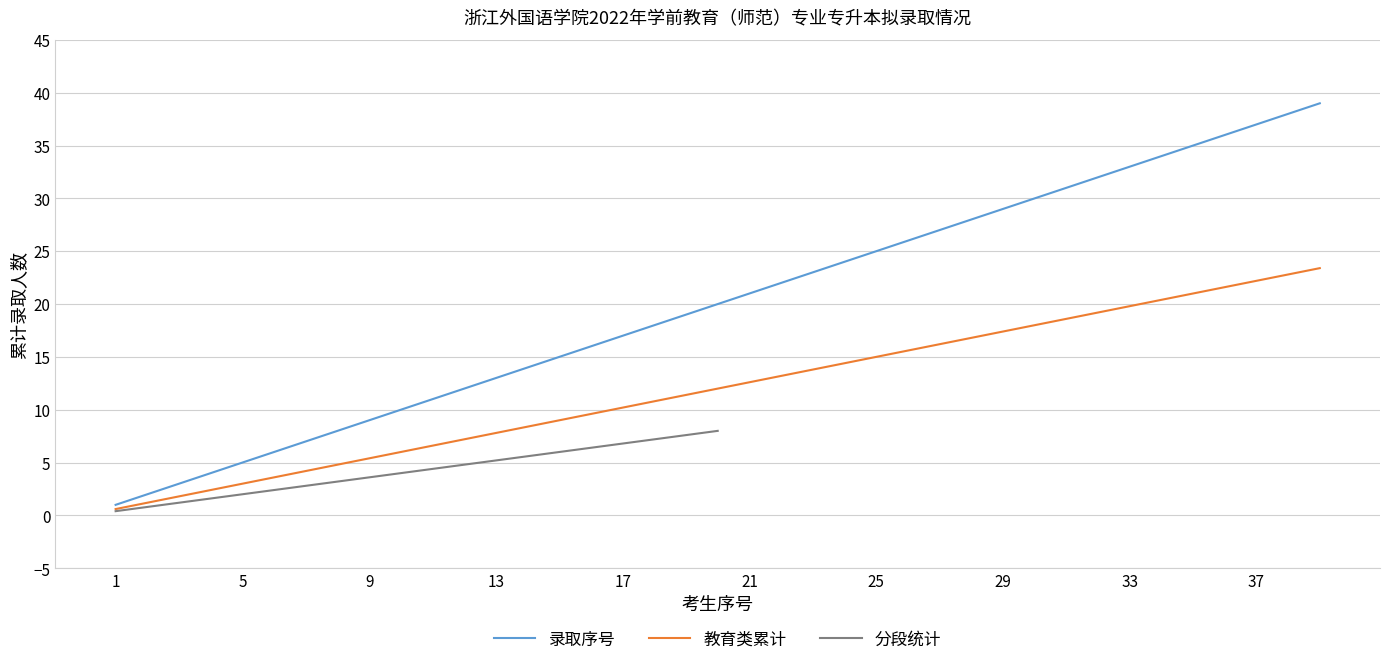

True or false: 累计录取人数 has more than 2 interior local peaks.

False